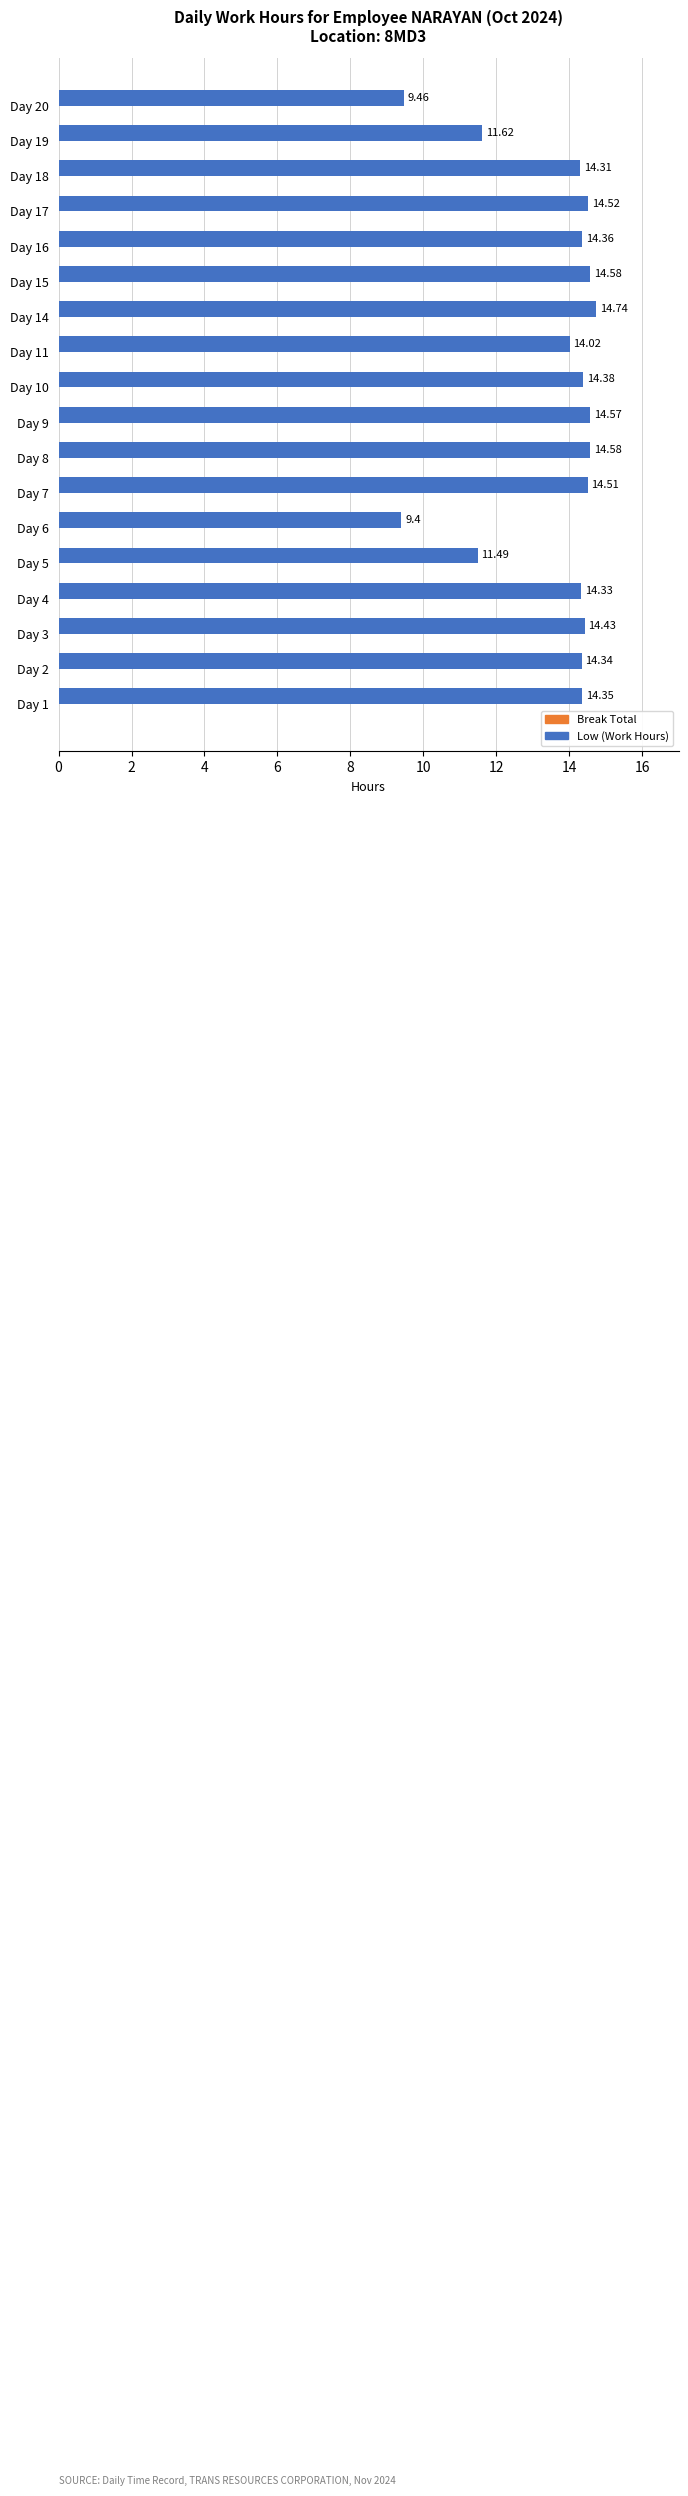

What is the difference between the second highest and minimum values?

5.2